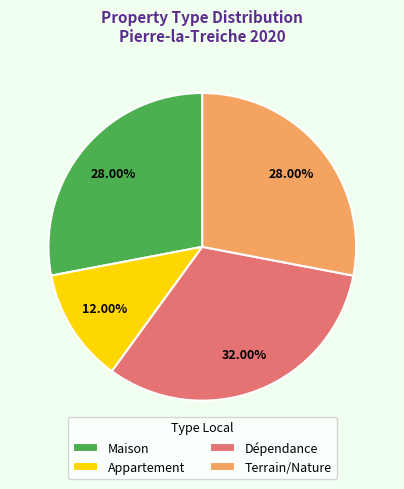

Between Appartement and Maison, which is larger?

Maison